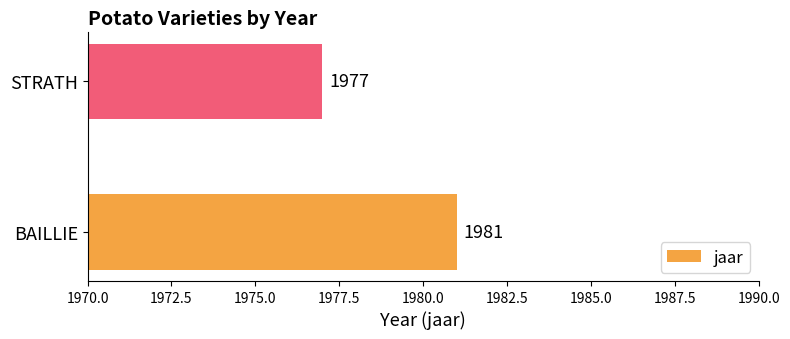

Approximately how many times larger is the value at STRATH compared to BAILLIE?

1.0